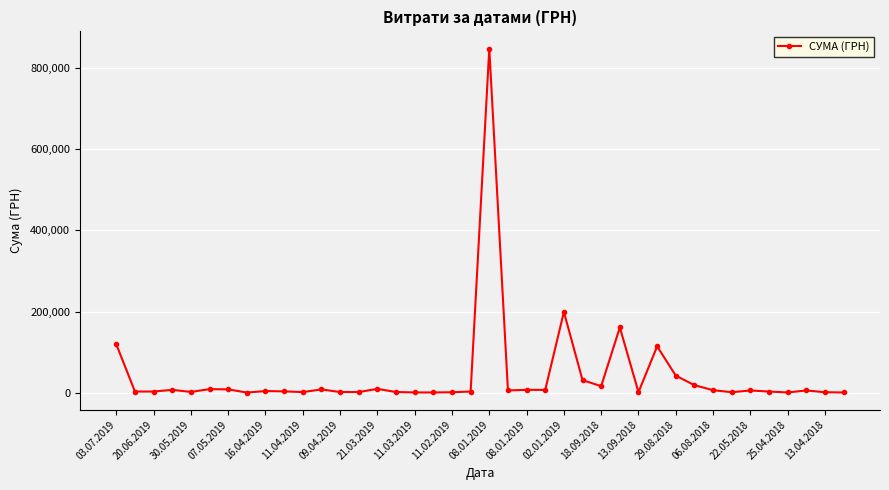

What is the smallest value displayed?

402.1